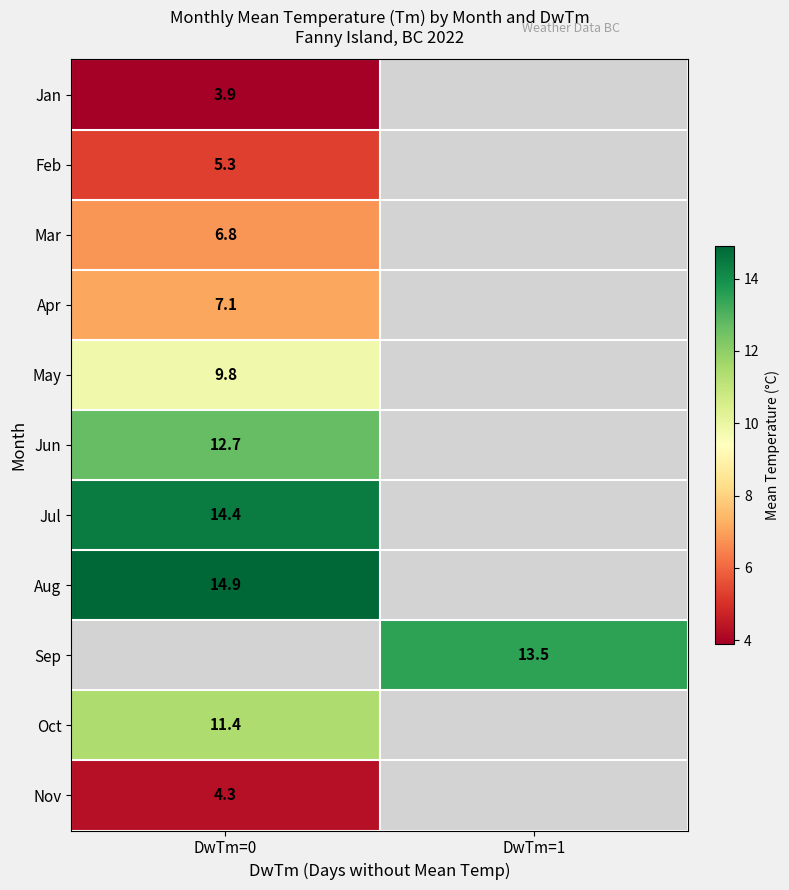

Is the value of Sep at DwTm=1 greater than the value of Jan at DwTm=0?

Yes